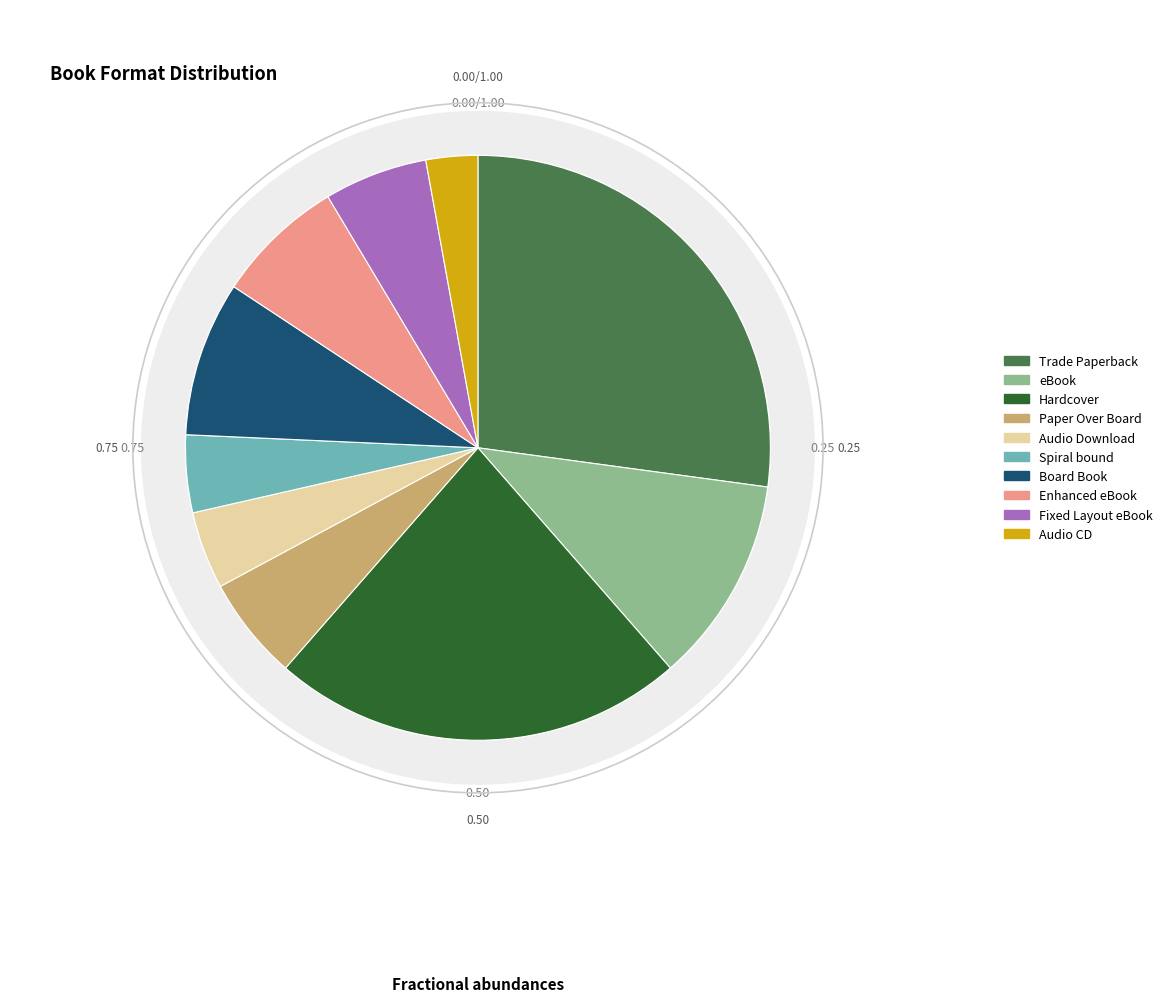

To the nearest percent, what is the combined percentage of Hardcover and eBook?

34%